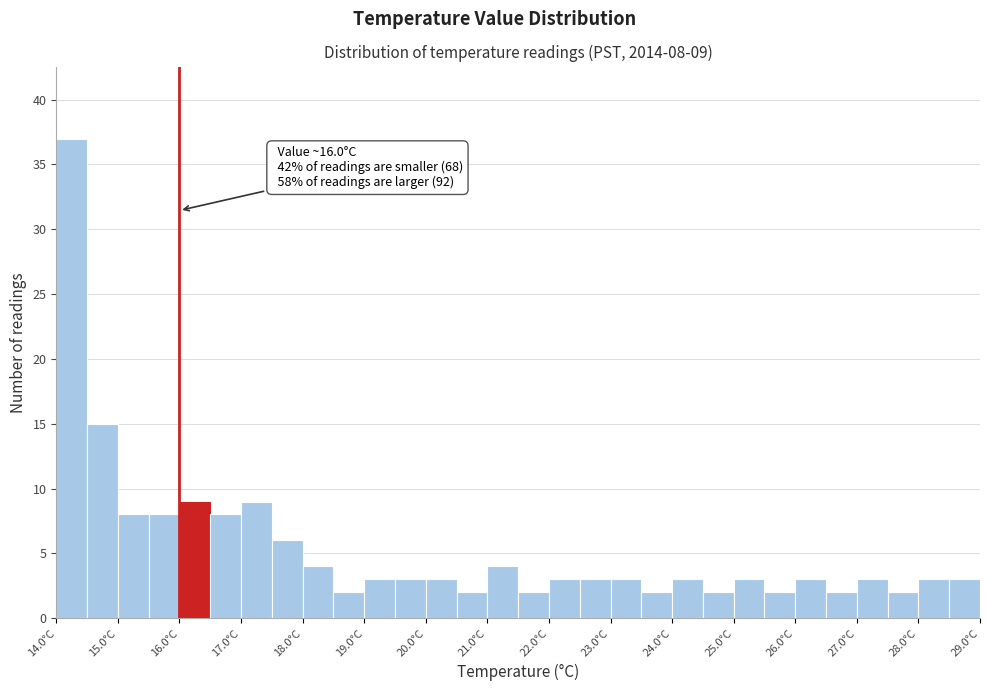

Over which range of the x-axis is the bar tallest?

14.0 to 14.5